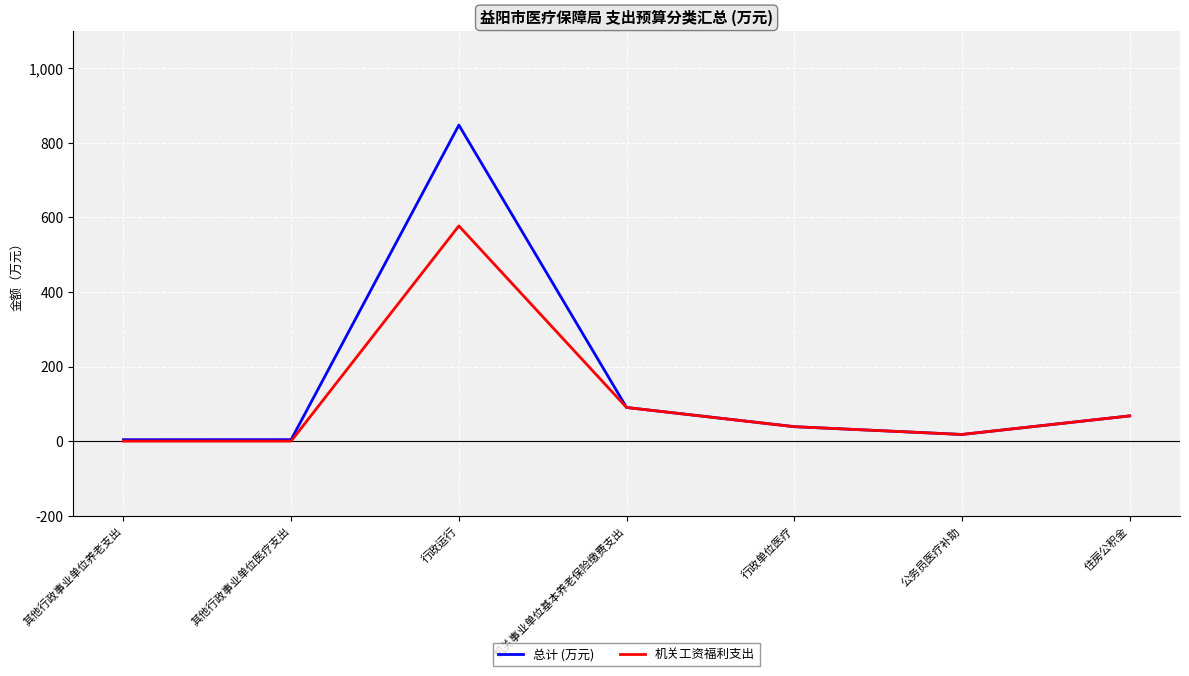

Is it true that 机关工资福利支出 equals -332.6 at 其他行政事业单位医疗支出?

False